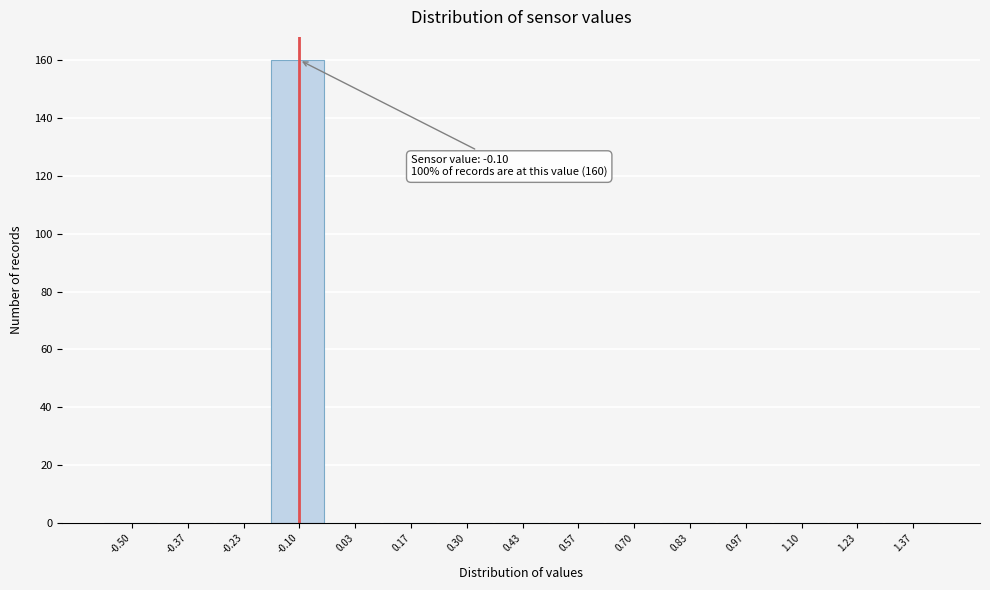

Reading right to left, list all the values displayed in this chart.

1.37=0	1.23=0	1.10=0	0.97=0	0.83=0	0.70=0	0.57=0	0.43=0	0.30=0	0.17=0	0.03=0	-0.10=160	-0.23=0	-0.37=0	-0.50=0